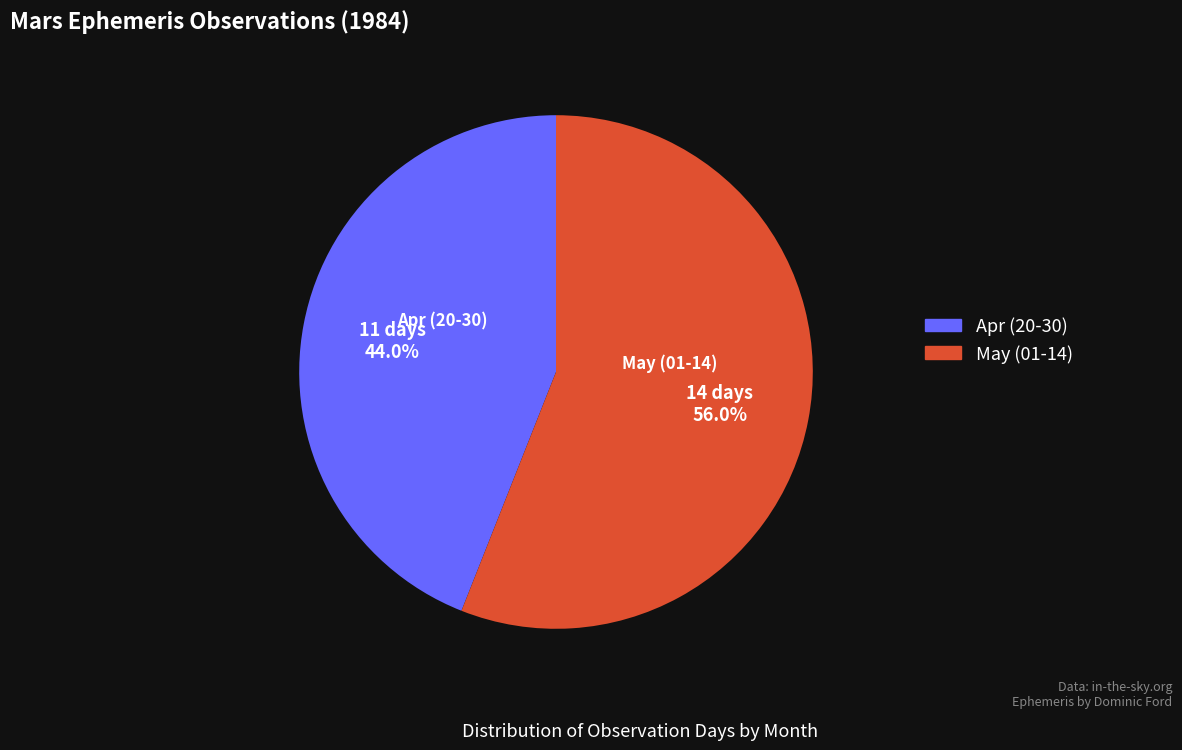

What percentage is the May (01-14) slice, to the nearest percent?

56%